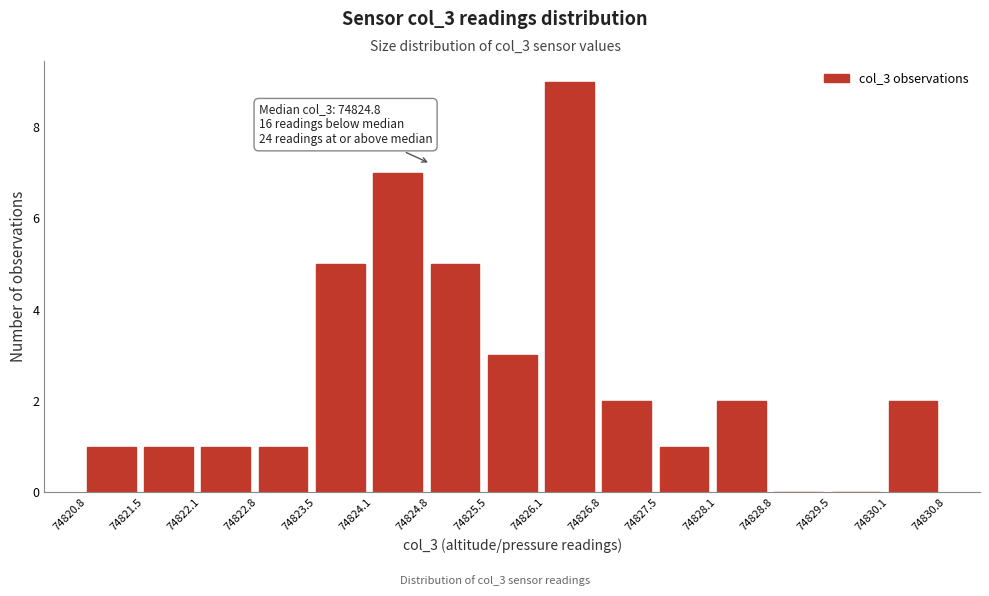

Over which range of the x-axis is the bar tallest?

74826.1 to 74826.8